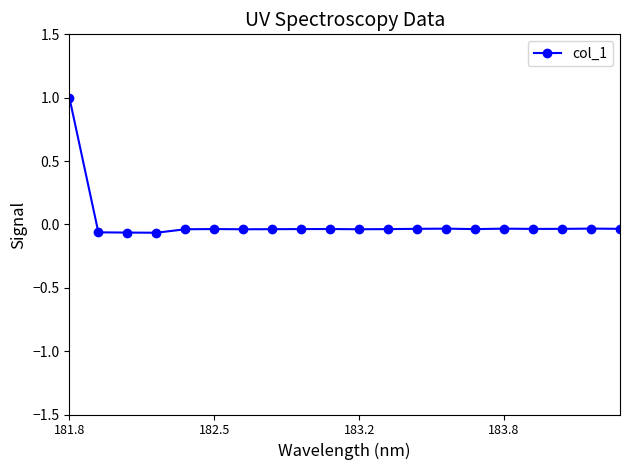

What is the maximum value shown in the chart?

1.0